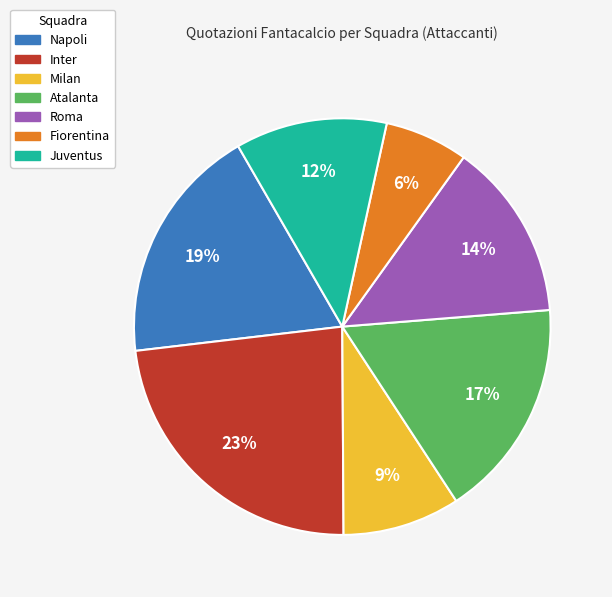

To the nearest percent, what is the average slice percentage?

14%